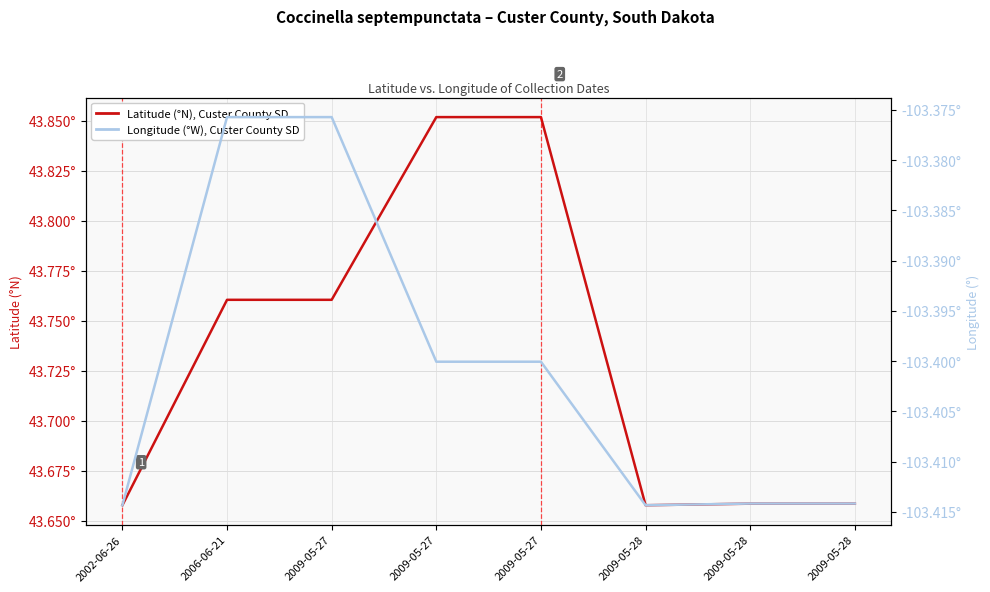

Reading left to right, what are all the values shown in this chart?

Latitude (degrees N), Custer County SD: 2002-06-26=43.7	2006-06-21=43.8	2009-05-27=43.8	2009-05-27=43.9	2009-05-27=43.9	2009-05-28=43.7	2009-05-28=43.7	2009-05-28=43.7
Longitude (degrees W), Custer County SD: 2002-06-26=-103.4	2006-06-21=-103.4	2009-05-27=-103.4	2009-05-27=-103.4	2009-05-27=-103.4	2009-05-28=-103.4	2009-05-28=-103.4	2009-05-28=-103.4